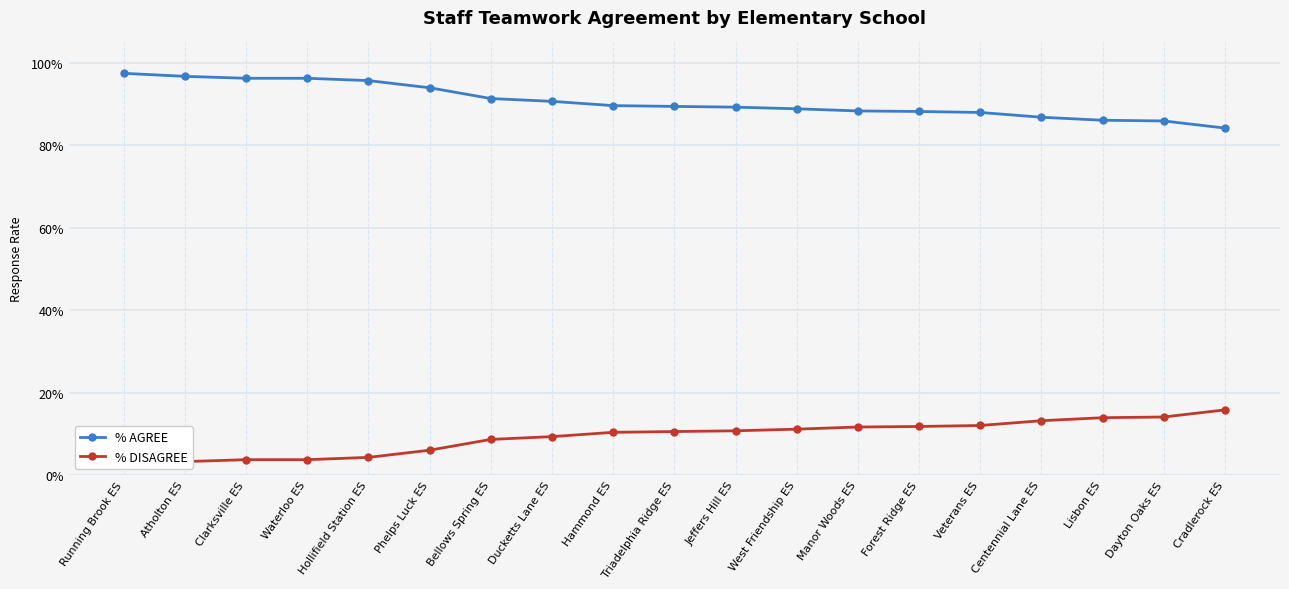

What is the value of the % DISAGREE point at the 13th from the left?

0.1